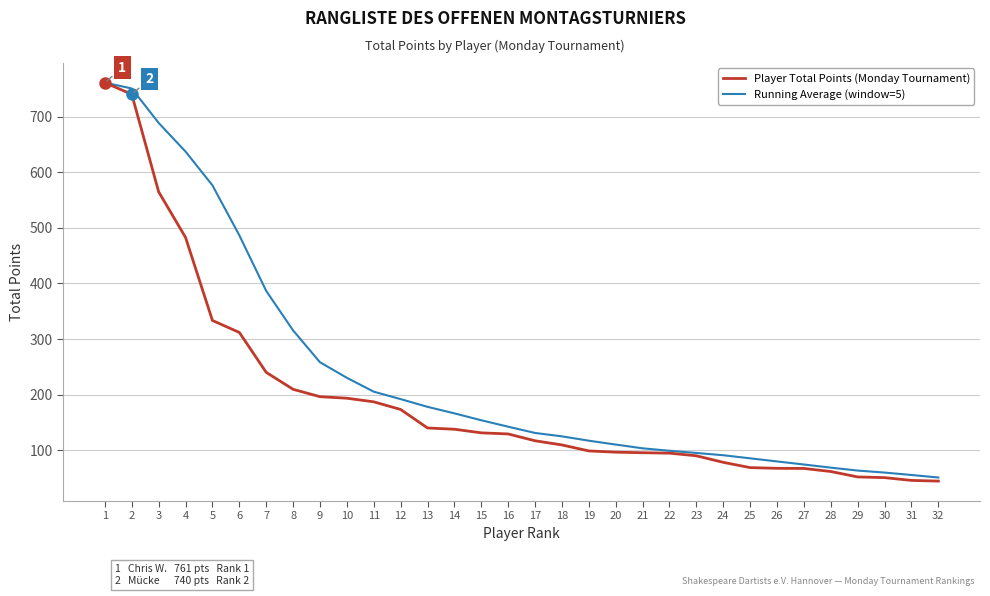

Is the value of Player Total Points (Monday Tournament) at 24 greater than the value of Running Average (window=5) at 8?

No